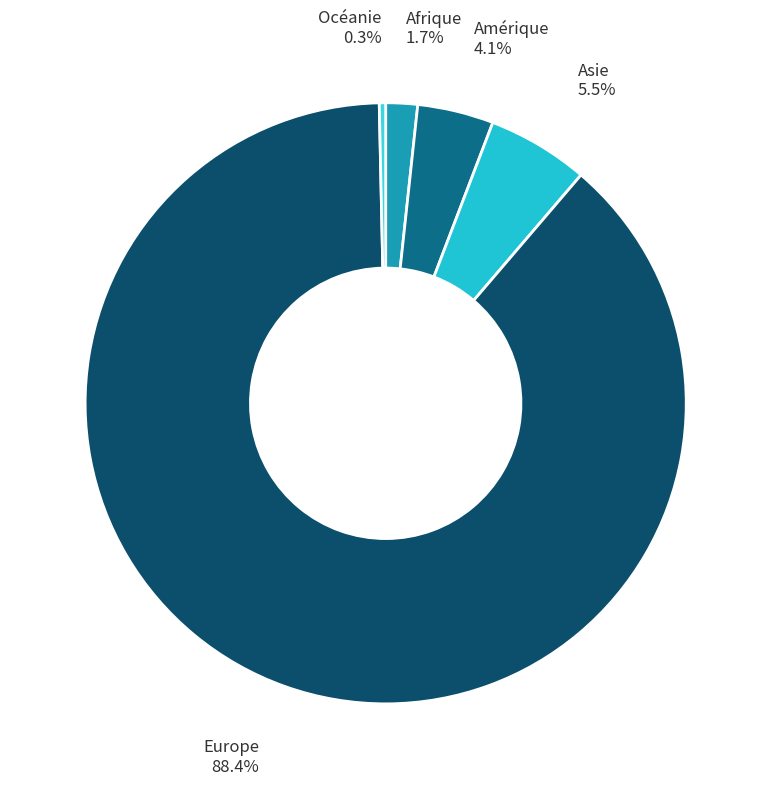

Does Europe account for over 50% of the chart?

Yes